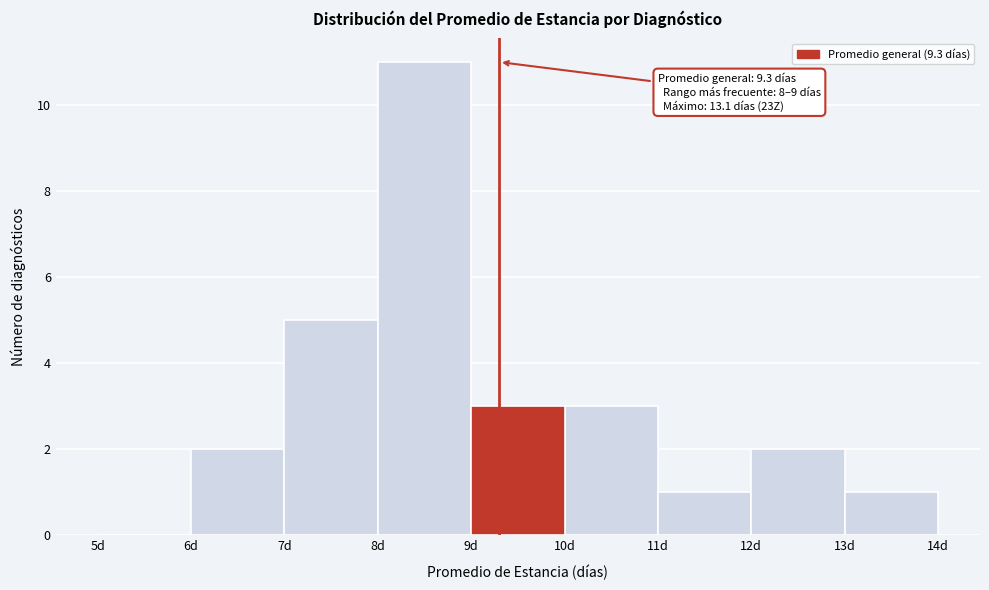

Over which range of the x-axis is the bar tallest?

8 to 9